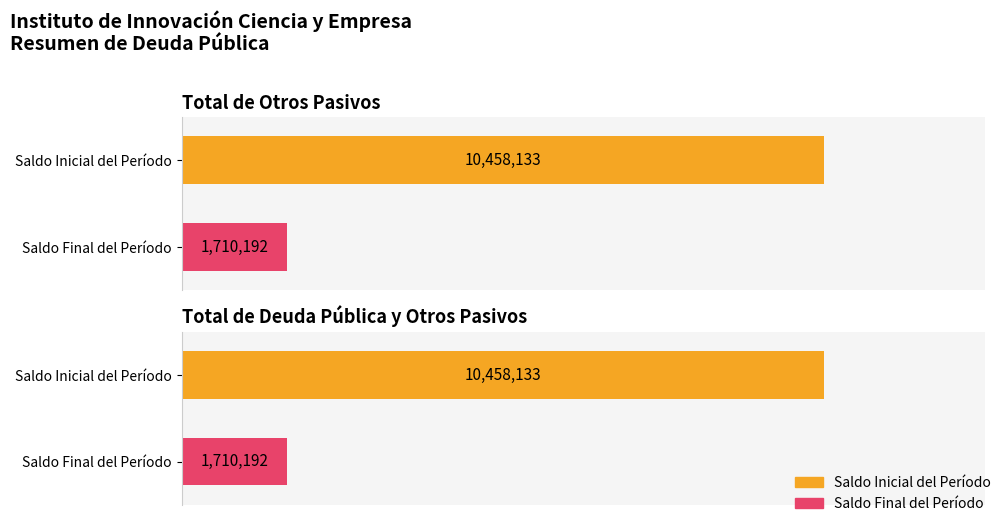

Read the Saldo Final del Período value at Total de Otros Pasivos.

1710192